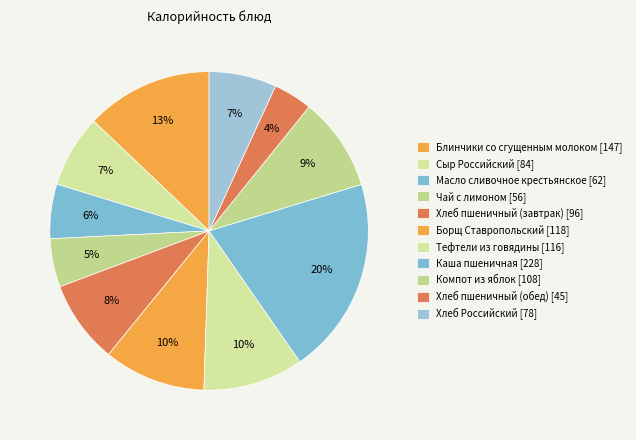

What is the total percentage of Борщ Ставропольский and Тефтели из говядины?

20.5%